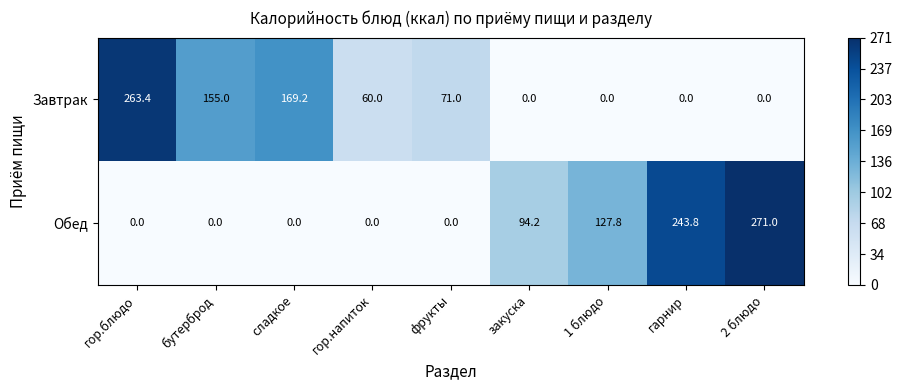

Reading left to right, what are all the values shown in this chart?

Завтрак: 263.4	155.0	169.2	60.0	71.0	0.0	0.0	0.0	0.0
Обед: 0.0	0.0	0.0	0.0	0.0	94.2	127.8	243.8	271.0